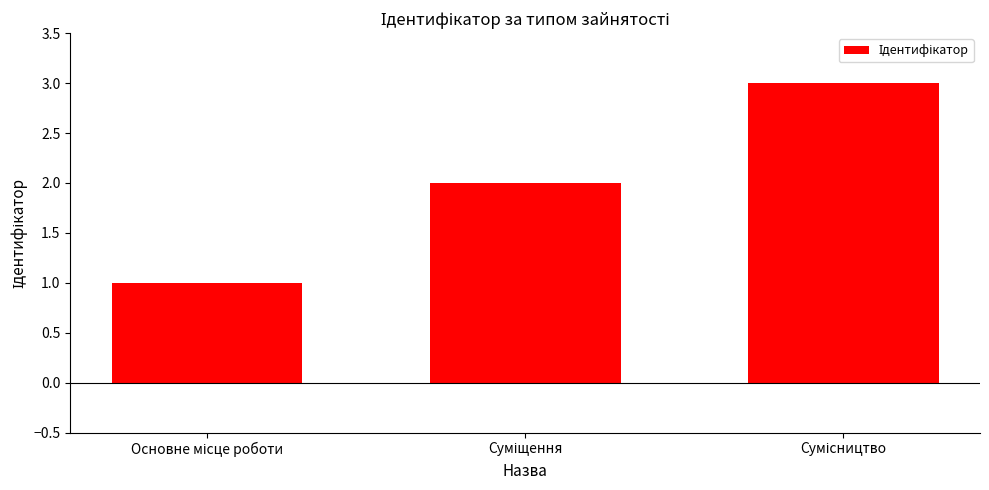

What is the greatest value displayed?

3